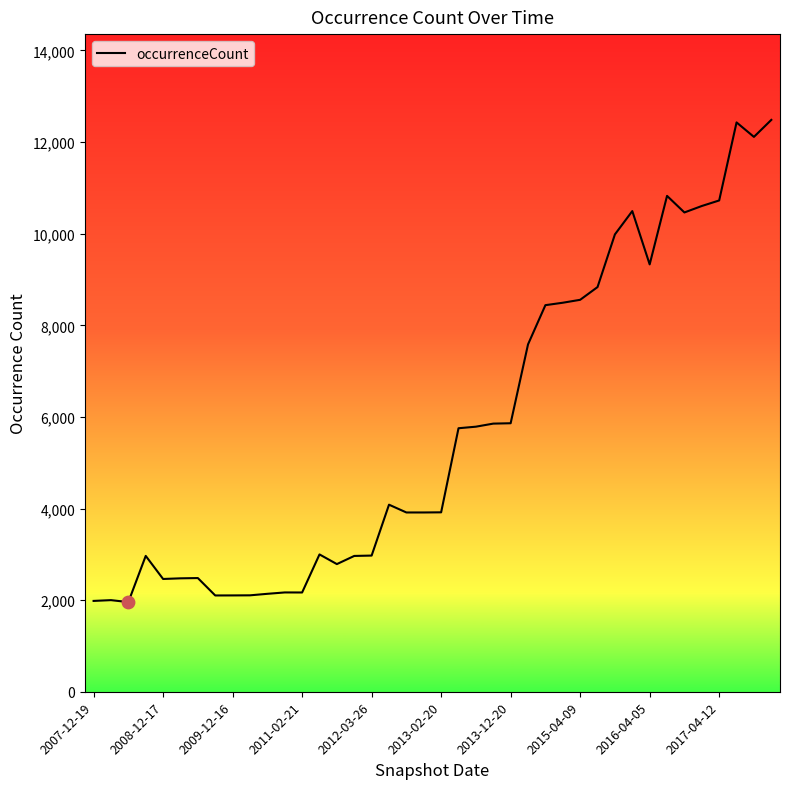

What is the difference between the maximum and minimum values?

10528